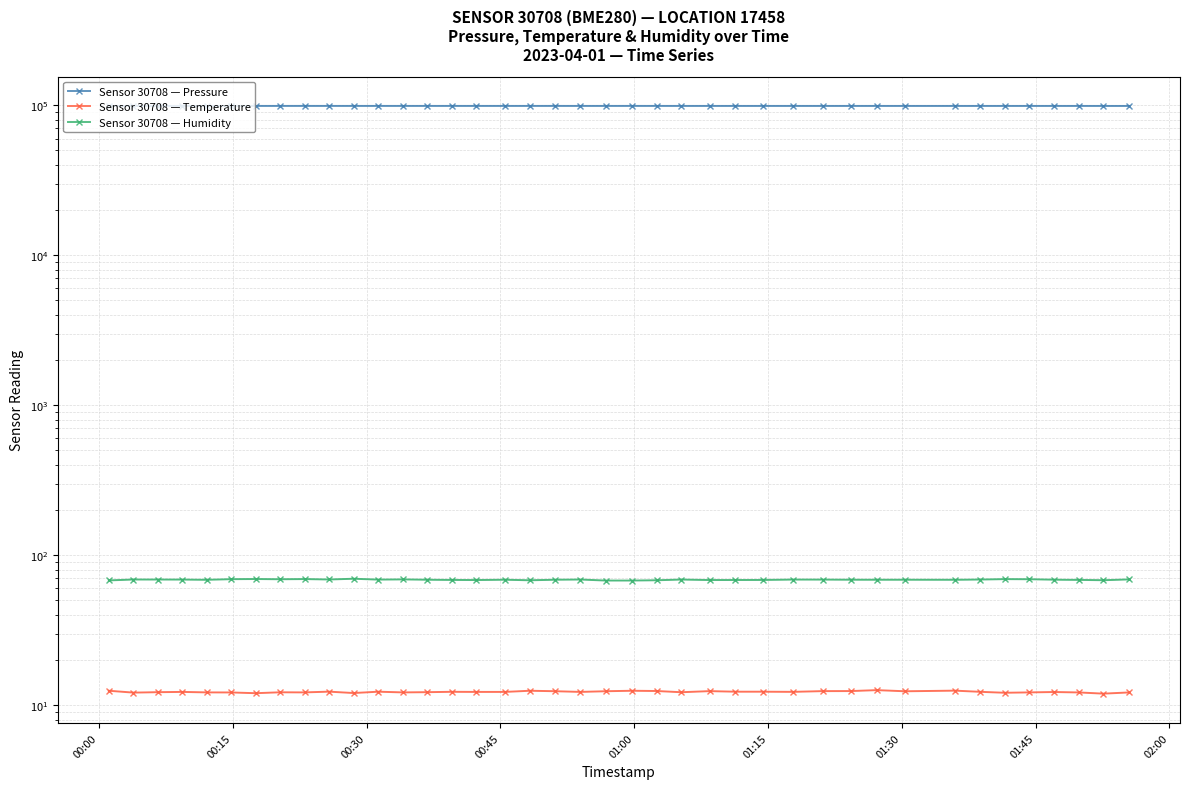

In Sensor 30708 — Humidity, how many points are higher than both neighbors (excluding endpoints)?

11